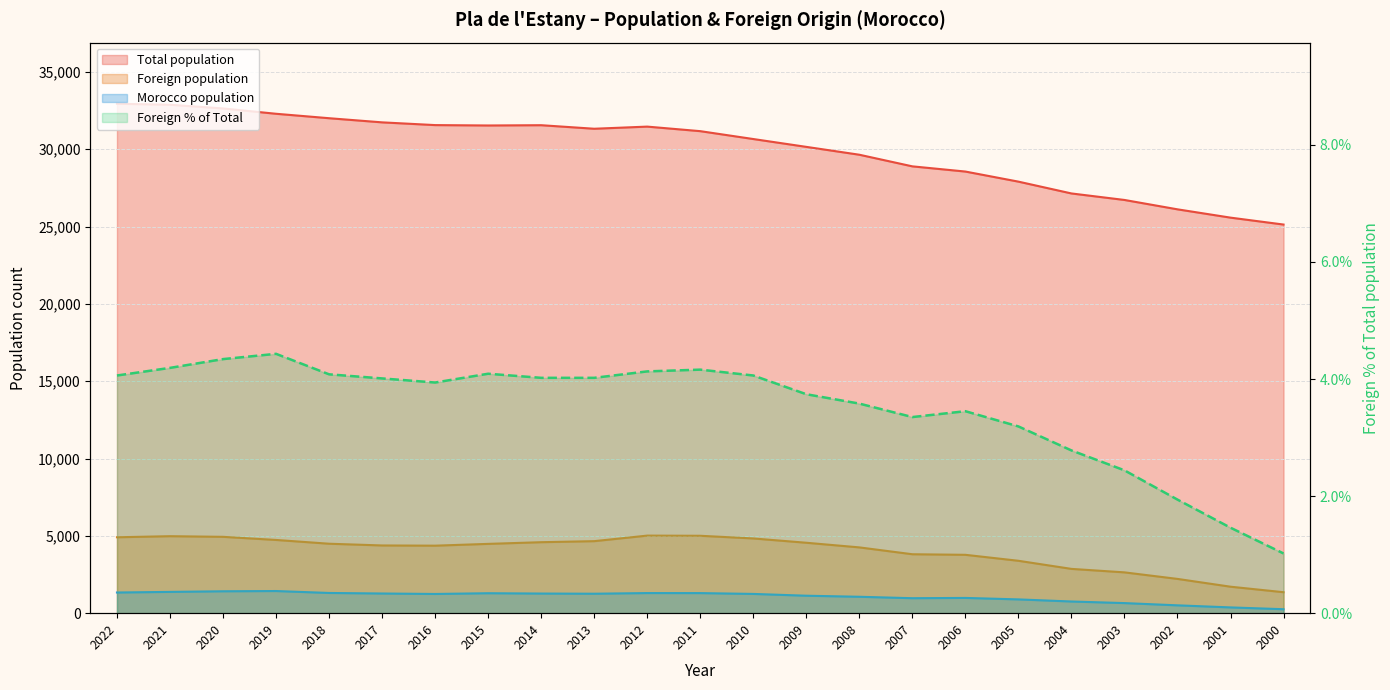

Which series has the widest spread of values?

Total population